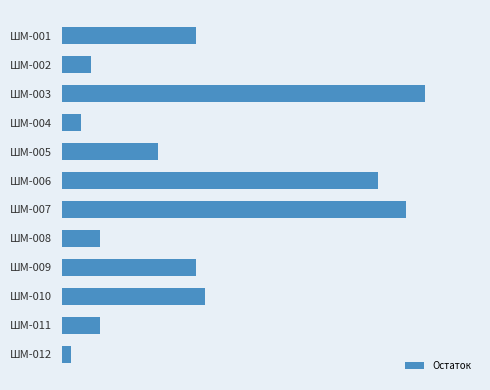

At which label does the data first exceed 14?

ШМ-003